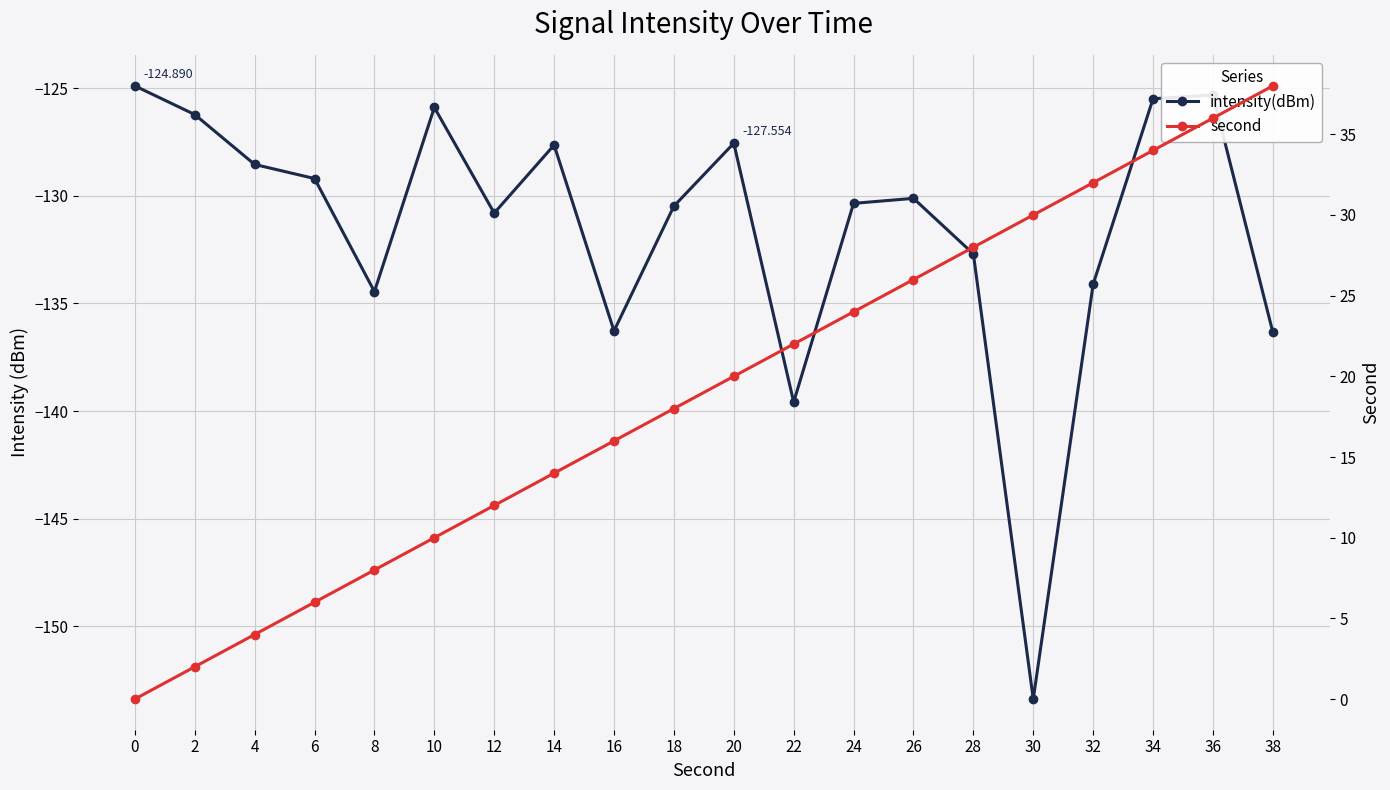

What is the highest value of the intensity(dBm) series?

-124.9